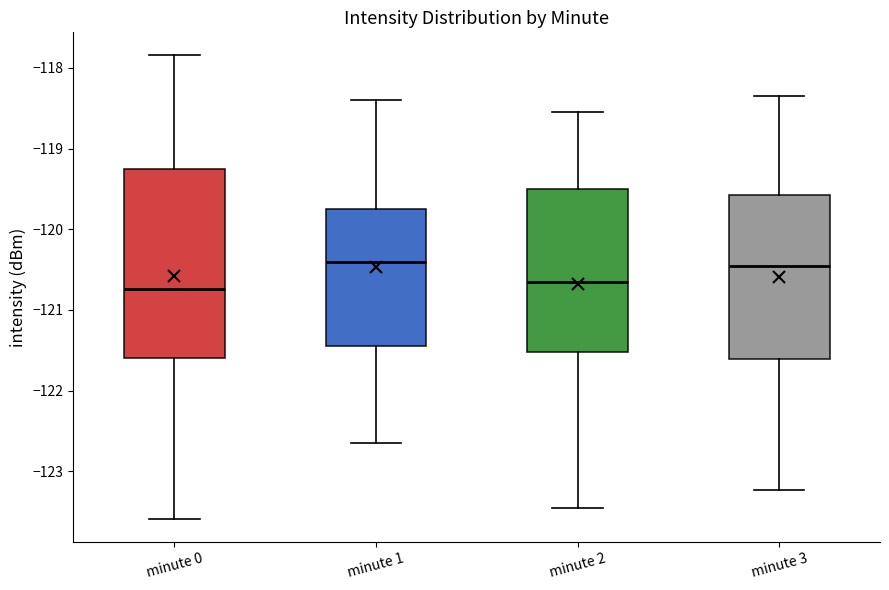

Reading left to right, transcribe this box plot: for each box, give where its median line is, the range the box spans, and where its two whiskers end, as read against the y-axis. The values are not printed on the chart, so give them approximately, as read against the axis.

minute 0: median -120.7, box -121.6 to -119.2, whiskers -123.6 to -117.8
minute 1: median -120.4, box -121.4 to -119.8, whiskers -122.7 to -118.4
minute 2: median -120.7, box -121.5 to -119.5, whiskers -123.5 to -118.5
minute 3: median -120.5, box -121.6 to -119.6, whiskers -123.2 to -118.3